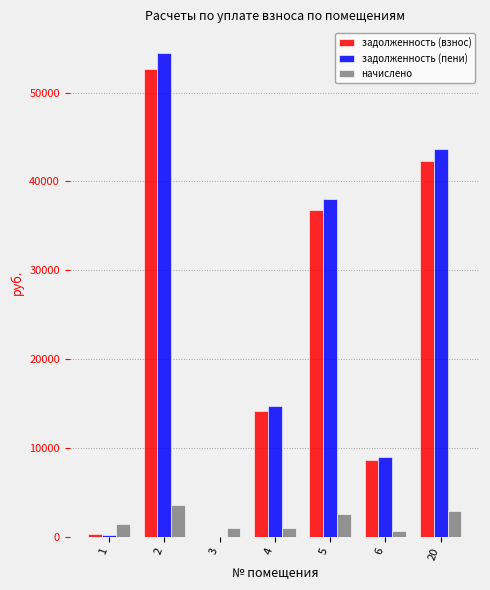

Where is задолженность (взнос) nearest to the value 26345?

5